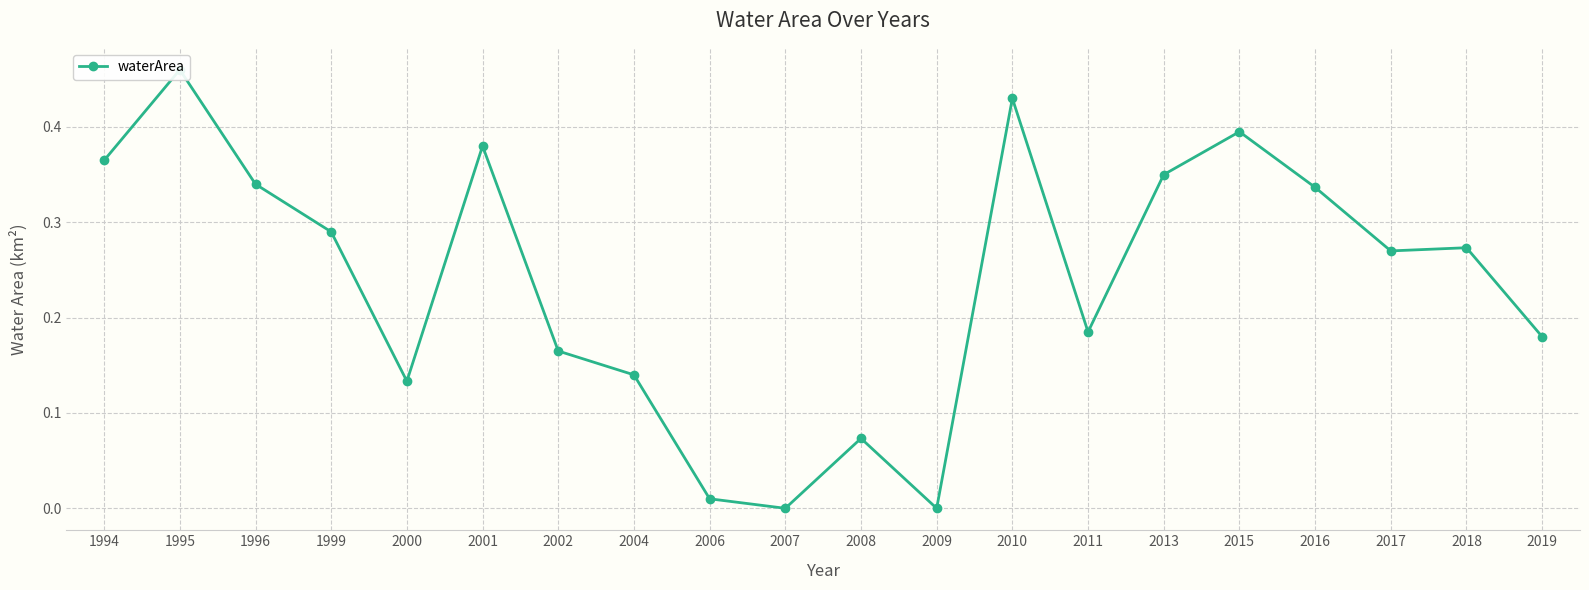

What is the value of the 18th point from the left?

0.3